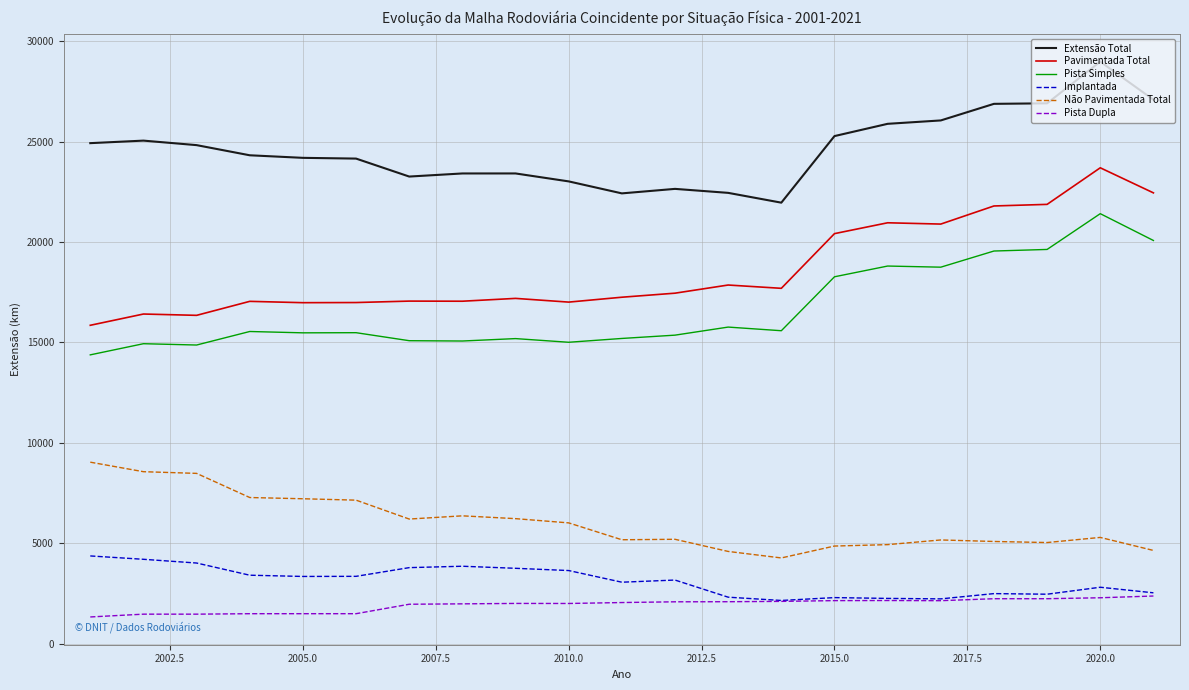

Which series has the largest total across all categories?

Extensão Total